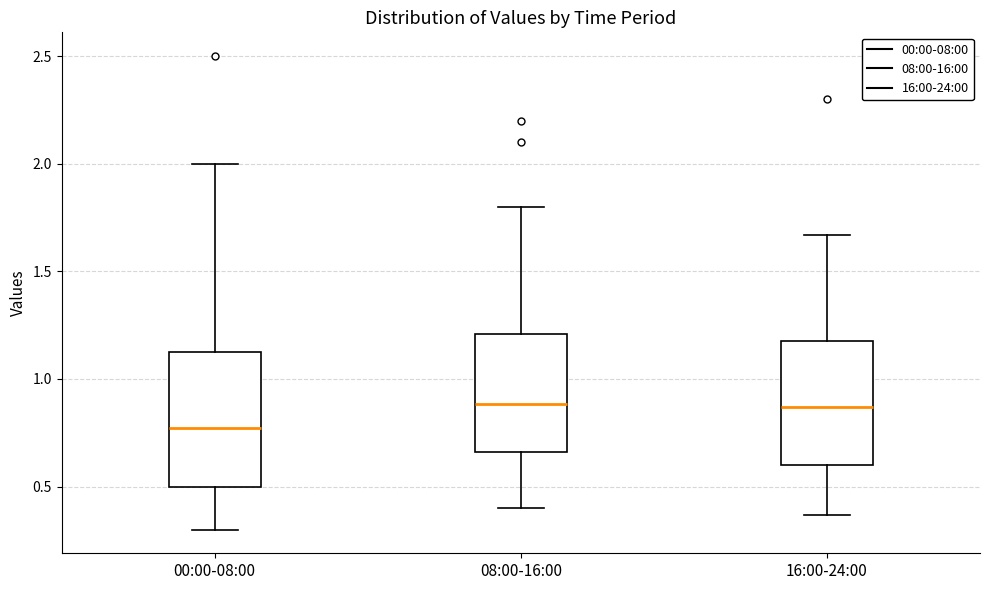

Where is the lower edge of the box for 16:00-24:00 on the y-axis? The values are not printed on the chart, so give them approximately, as read against the axis.

0.60